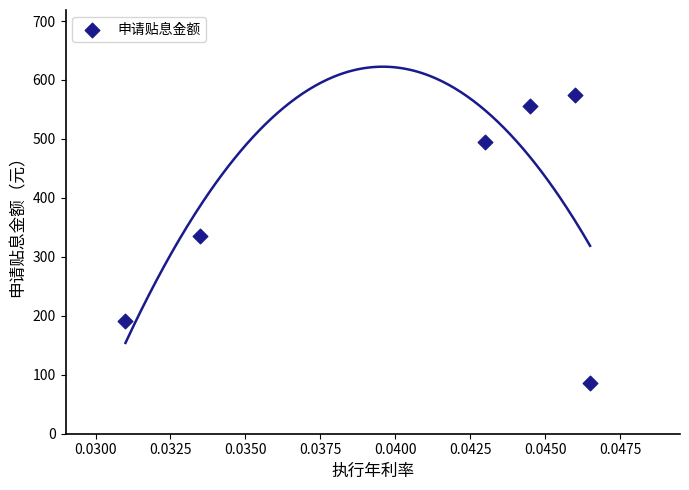

What is the average Y value?

373.1